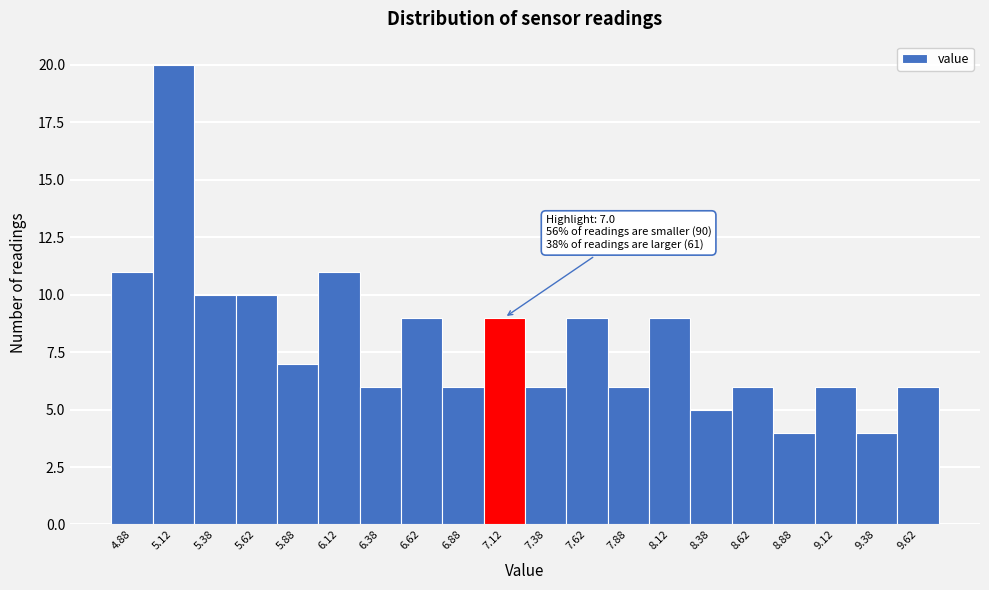

Which range on the x-axis has the tallest bar?

5.00 to 5.25